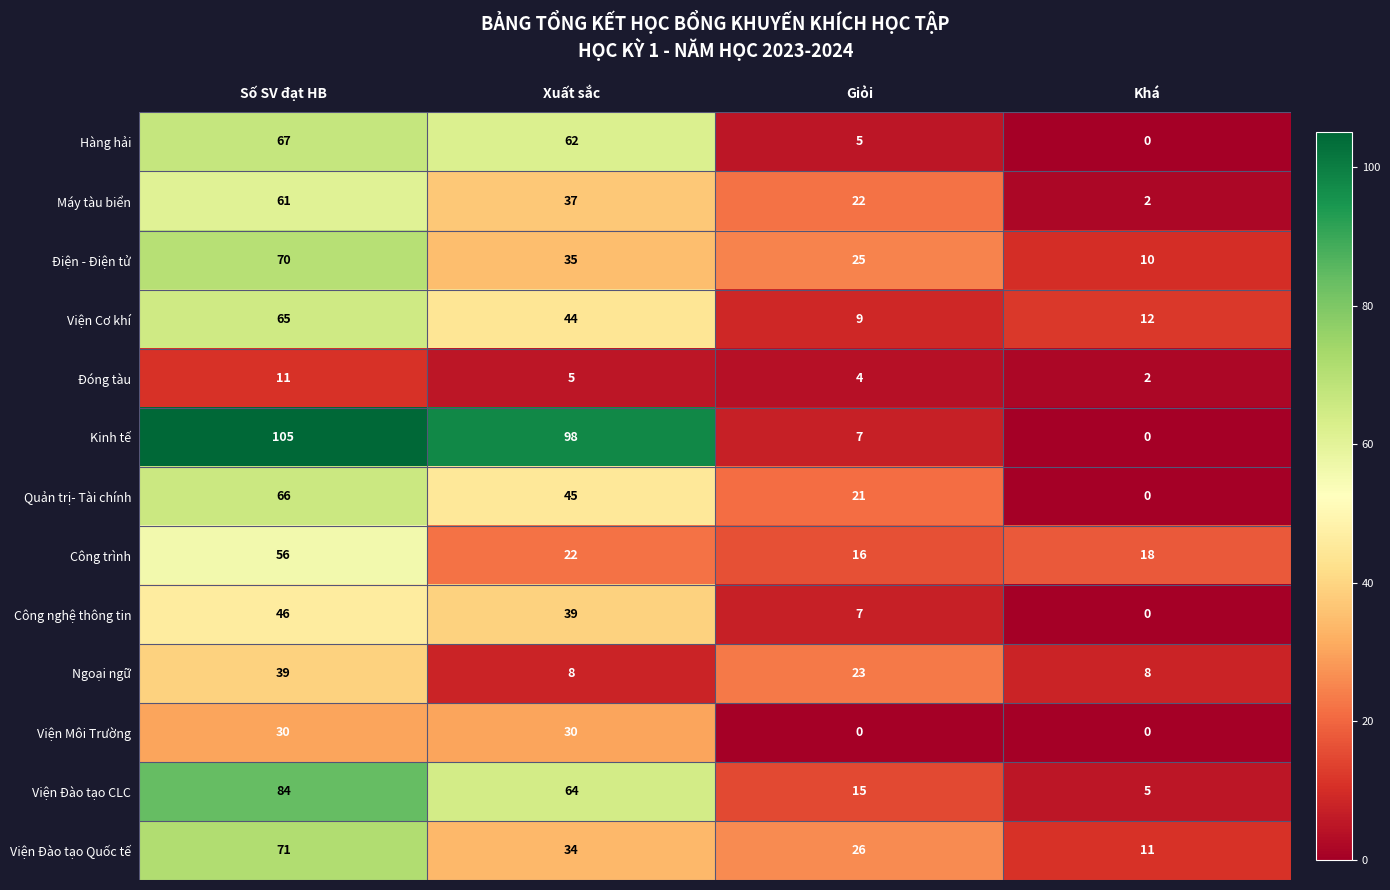

Count the Máy tàu biển values in the range 22 to 61.

3